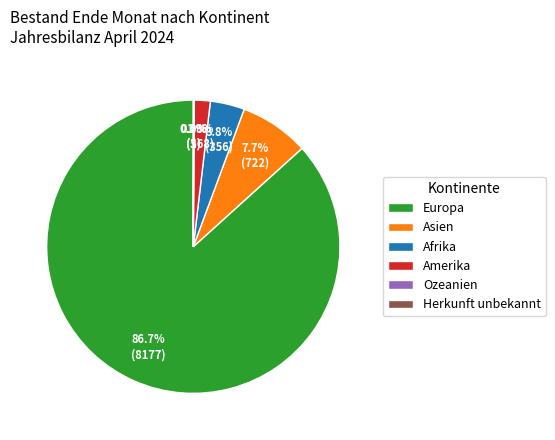

Which category has the biggest portion of the pie?

Europa